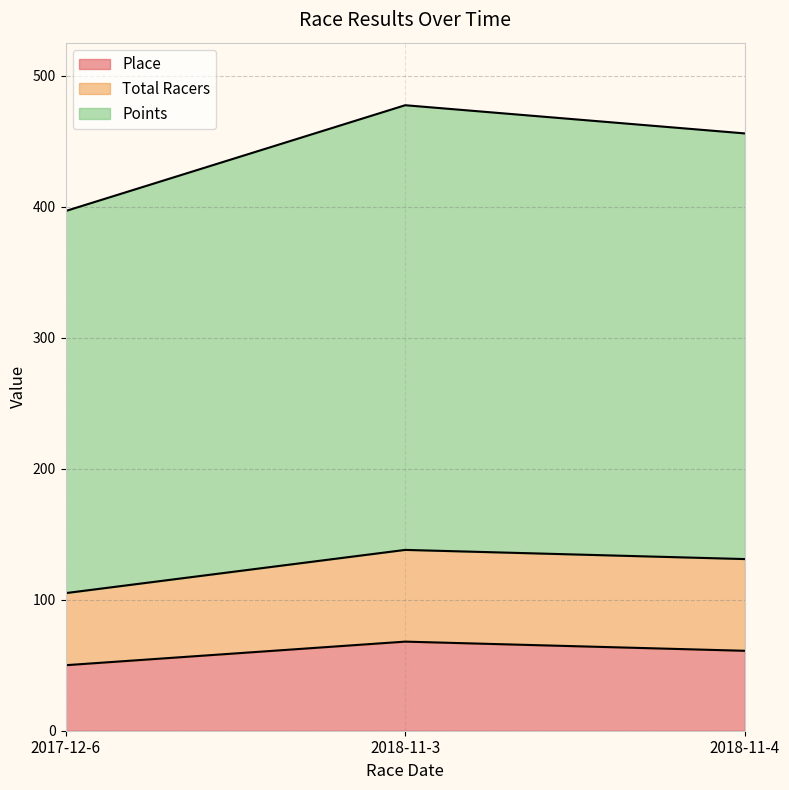

What is the minimum value shown in the chart?

50.0